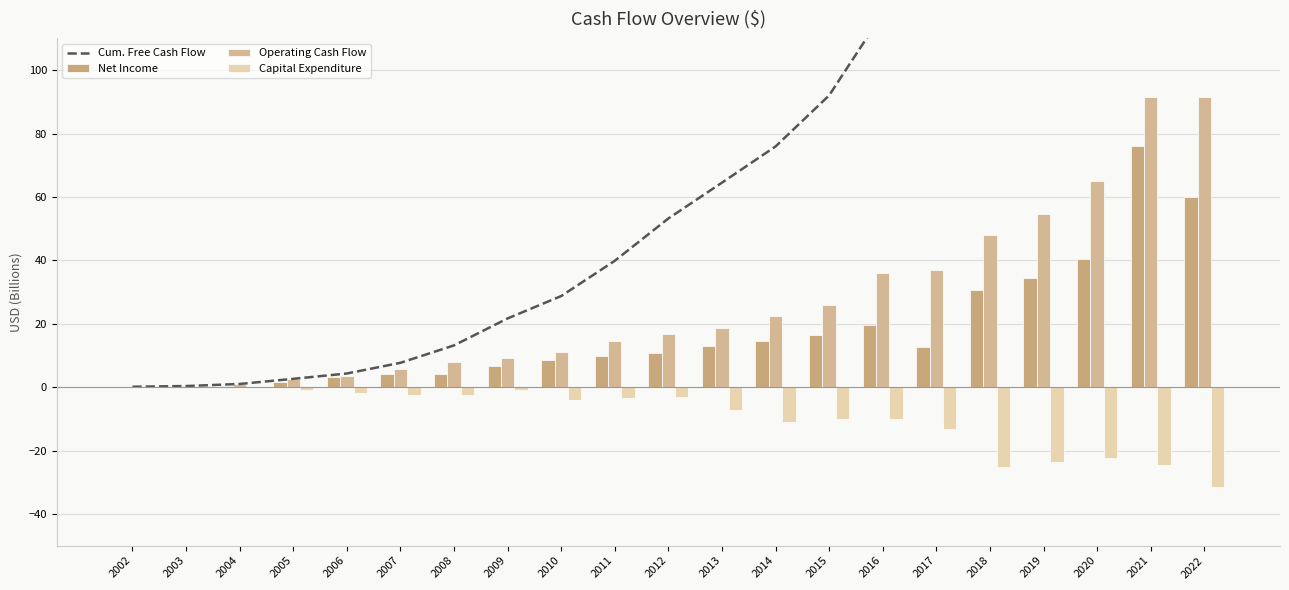

At how many categories does at least one series exceed 42?

11